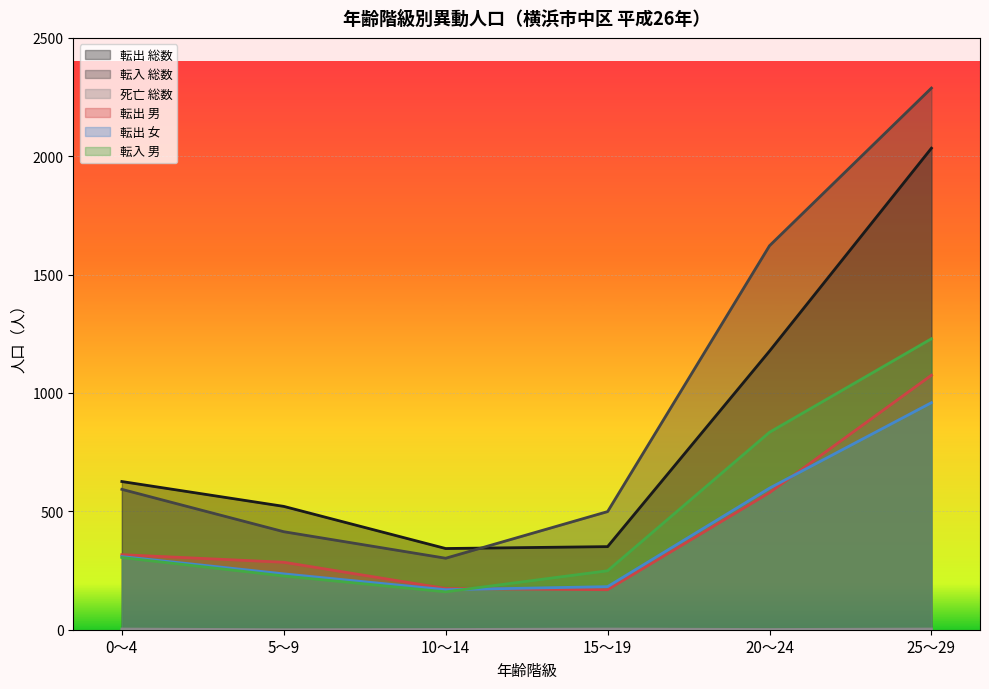

Which series has the widest spread of values?

転入 総数